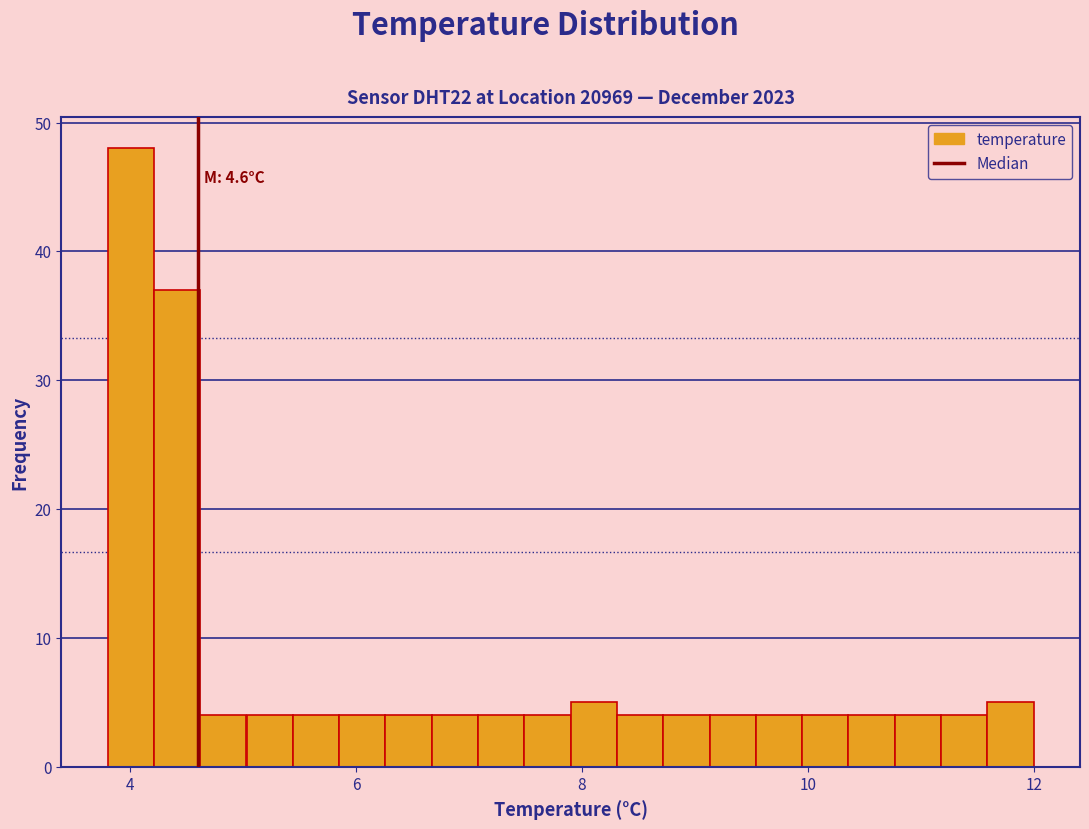

Around what value on the x-axis is the tallest bar? Give the approximate position of its centre, as read against the axis.

4.0